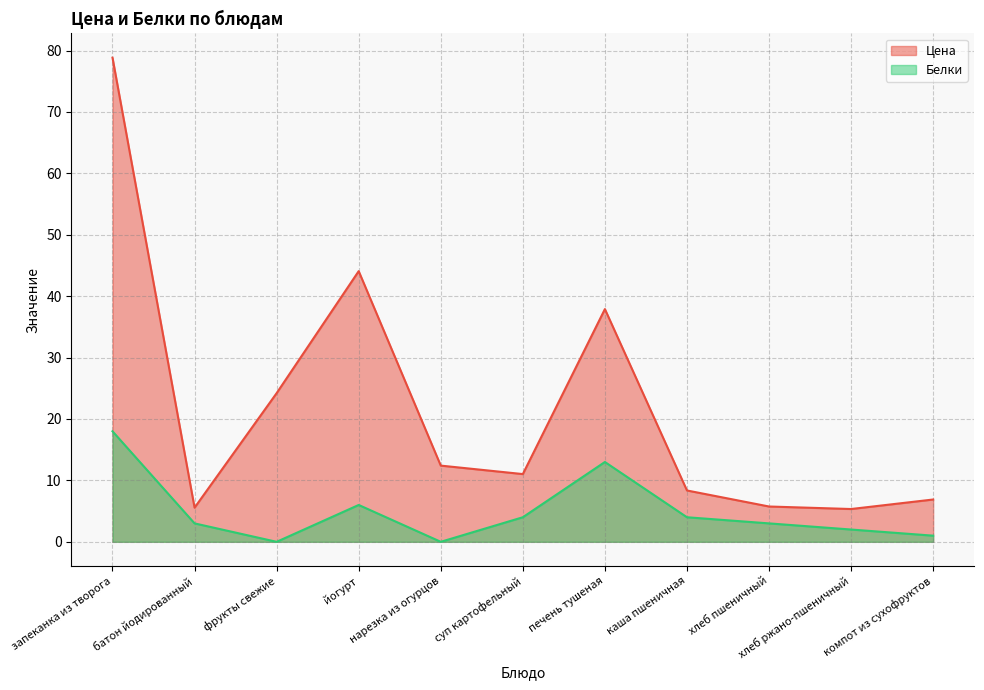

True or false: Белки and Цена intersect in this chart.

False